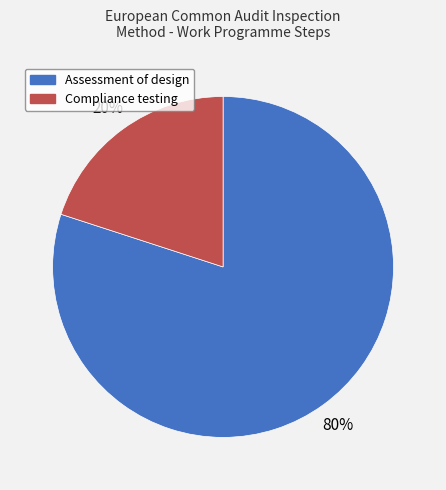

To the nearest percent, what is the average slice percentage?

50%